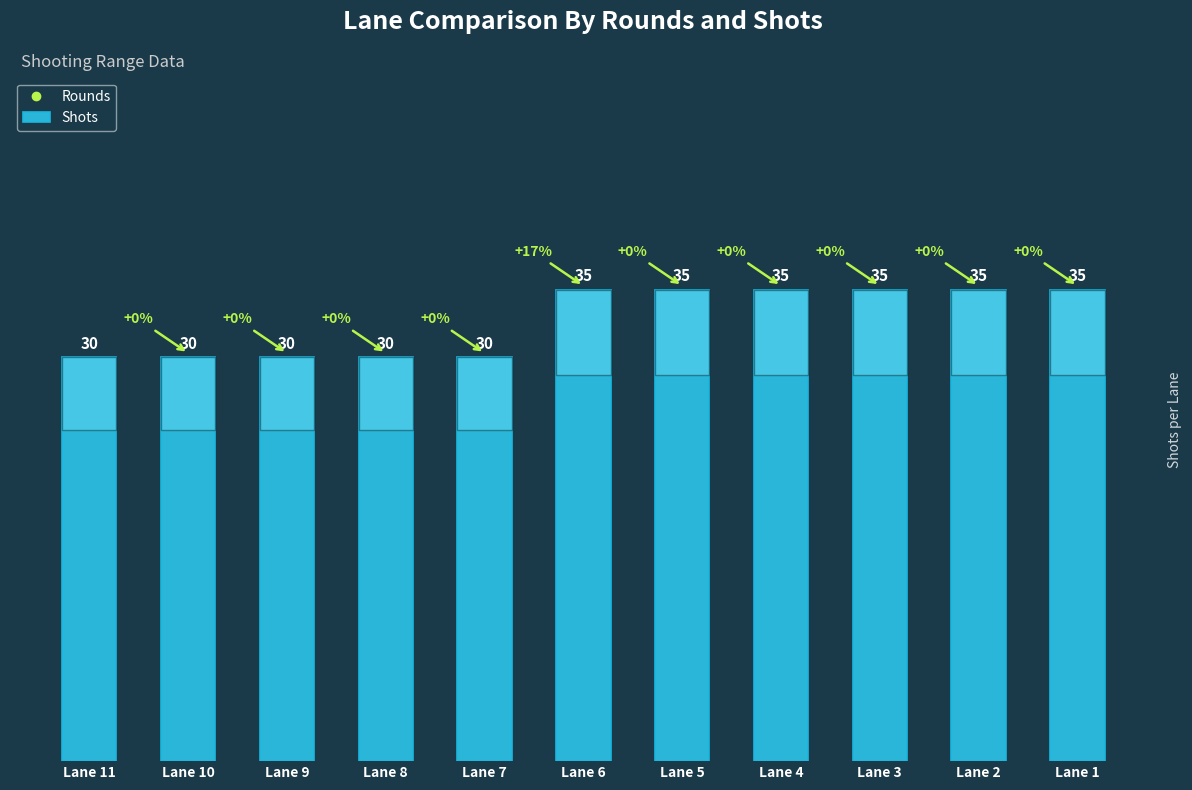

What is the maximum value shown in the chart?

35